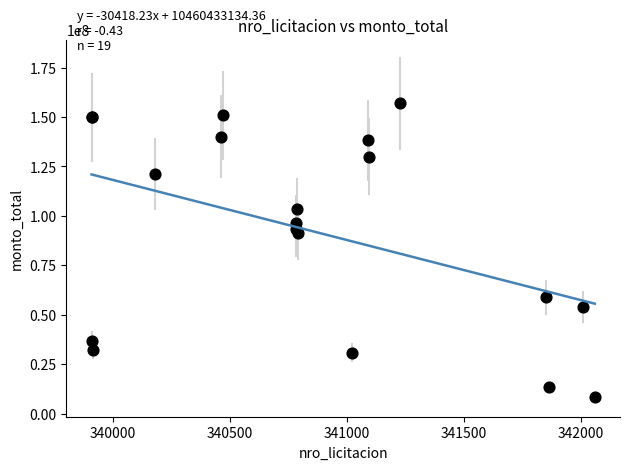

What Y value in the scatter plot is closest to 82650000?

91100000